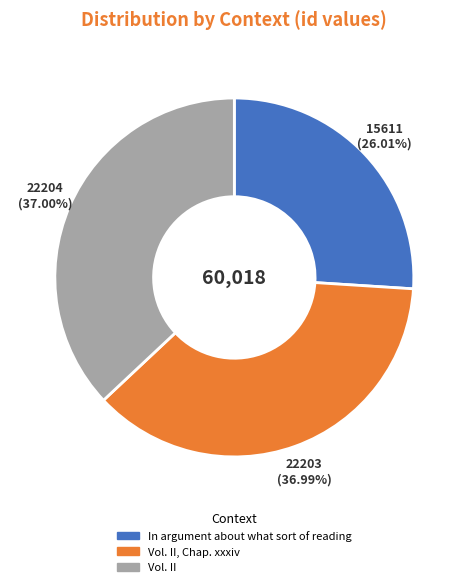

Count the number of slices in the pie.

3